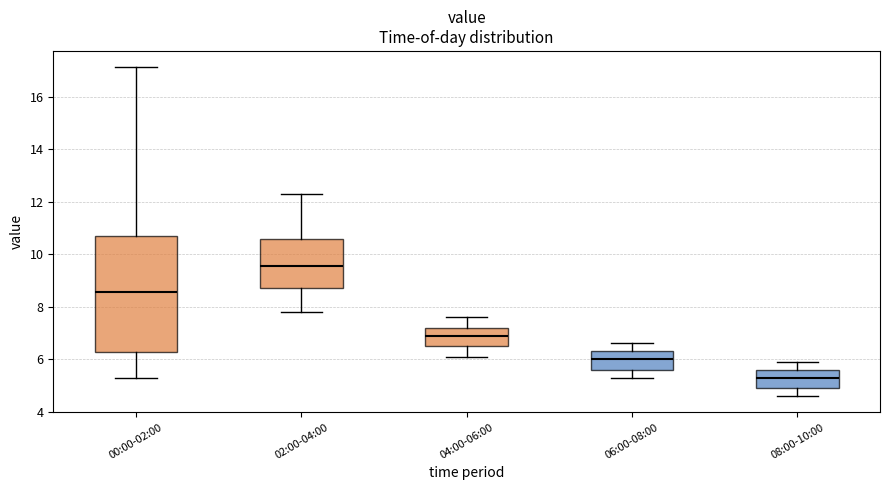

Reading left to right, read every box against the y-axis: the position of its median line, the range the box covers, and the ends of its whiskers. The values are not printed on the chart, so give them approximately, as read against the axis.

00:00-02:00: median 8.6, box 6.2 to 10.6, whiskers 5.4 to 17.2
02:00-04:00: median 9.6, box 8.8 to 10.6, whiskers 7.8 to 12.4
04:00-06:00: median 7.0, box 6.6 to 7.2, whiskers 6.2 to 7.6
06:00-08:00: median 6.0, box 5.6 to 6.4, whiskers 5.4 to 6.6
08:00-10:00: median 5.4, box 5.0 to 5.6, whiskers 4.6 to 6.0